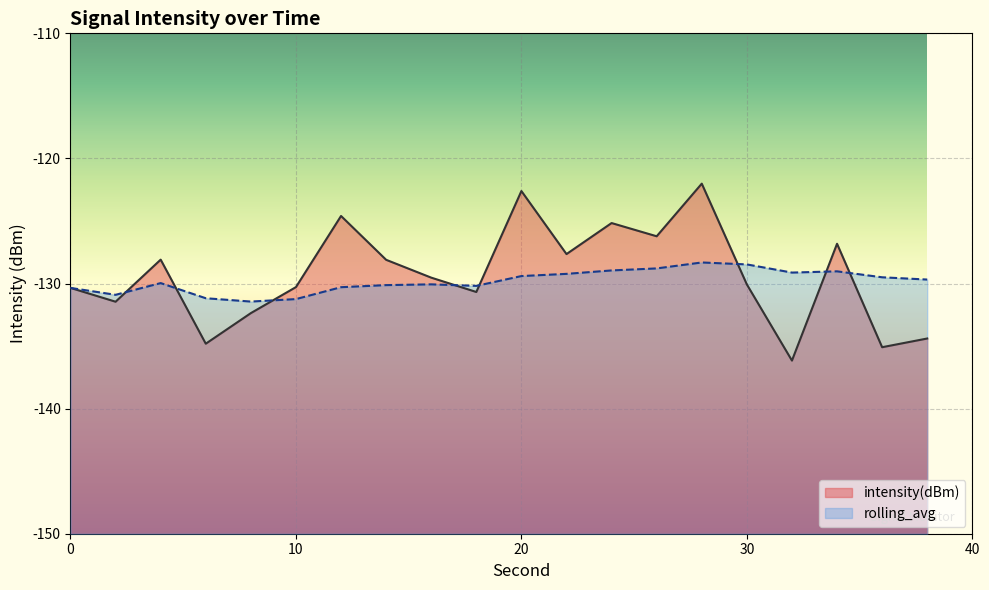

What are all the series names shown in the legend?

intensity(dBm), rolling_avg